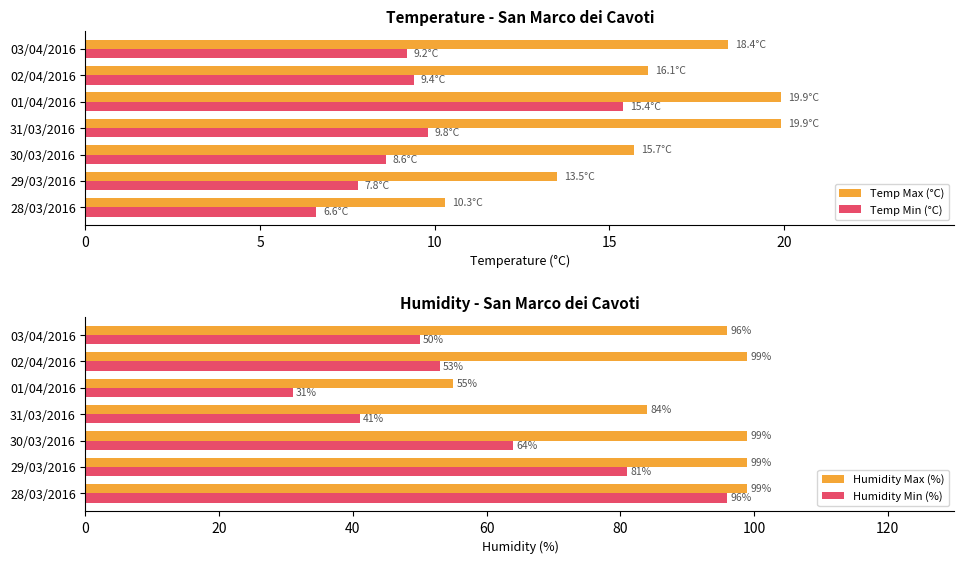

What are all the series names shown in the legend?

Temp Max (°C), Temp Min (°C), Humidity Max (%), Humidity Min (%)